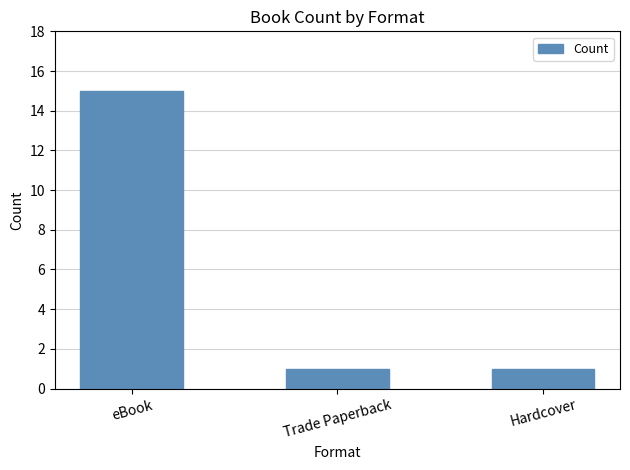

What is the difference between the values at eBook and Hardcover?

14